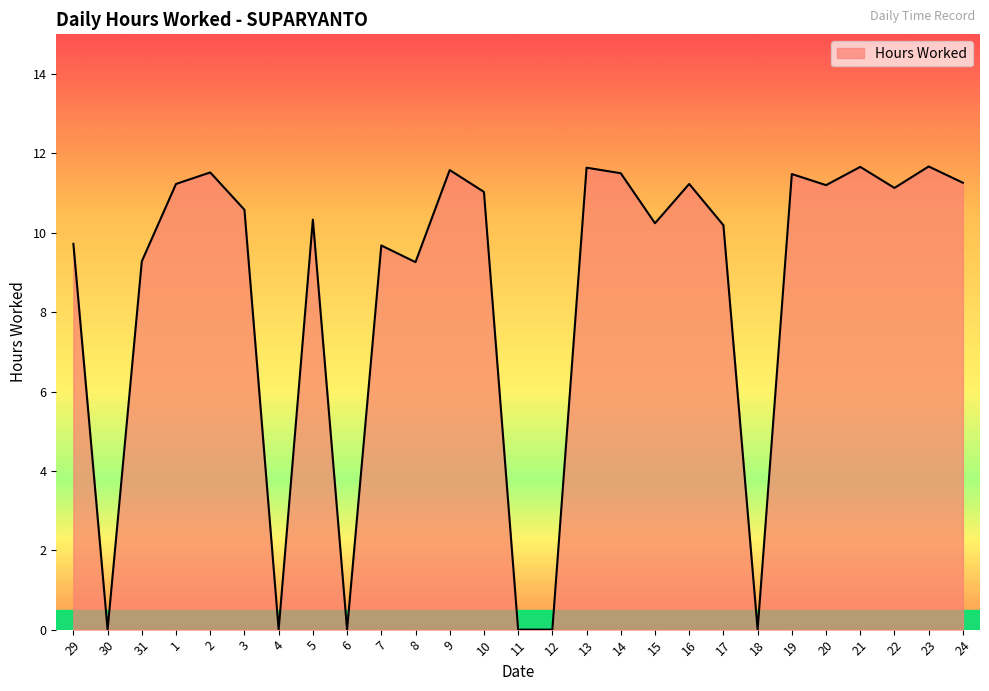

Where is the first local maximum?

2